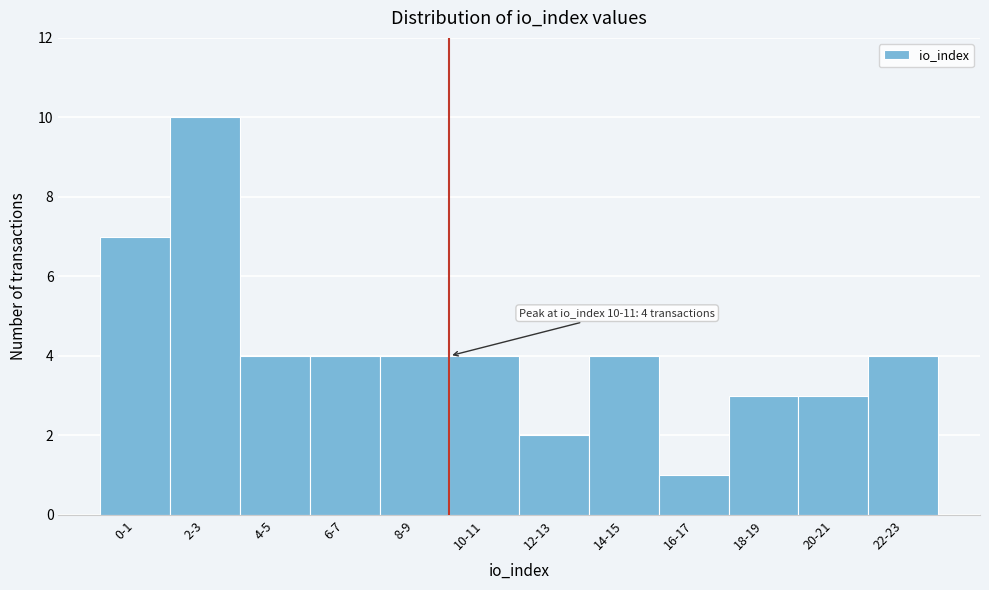

Reading right to left, extract all data points from this chart.

22-23=4	20-21=3	18-19=3	16-17=1	14-15=4	12-13=2	10-11=4	8-9=4	6-7=4	4-5=4	2-3=10	0-1=7